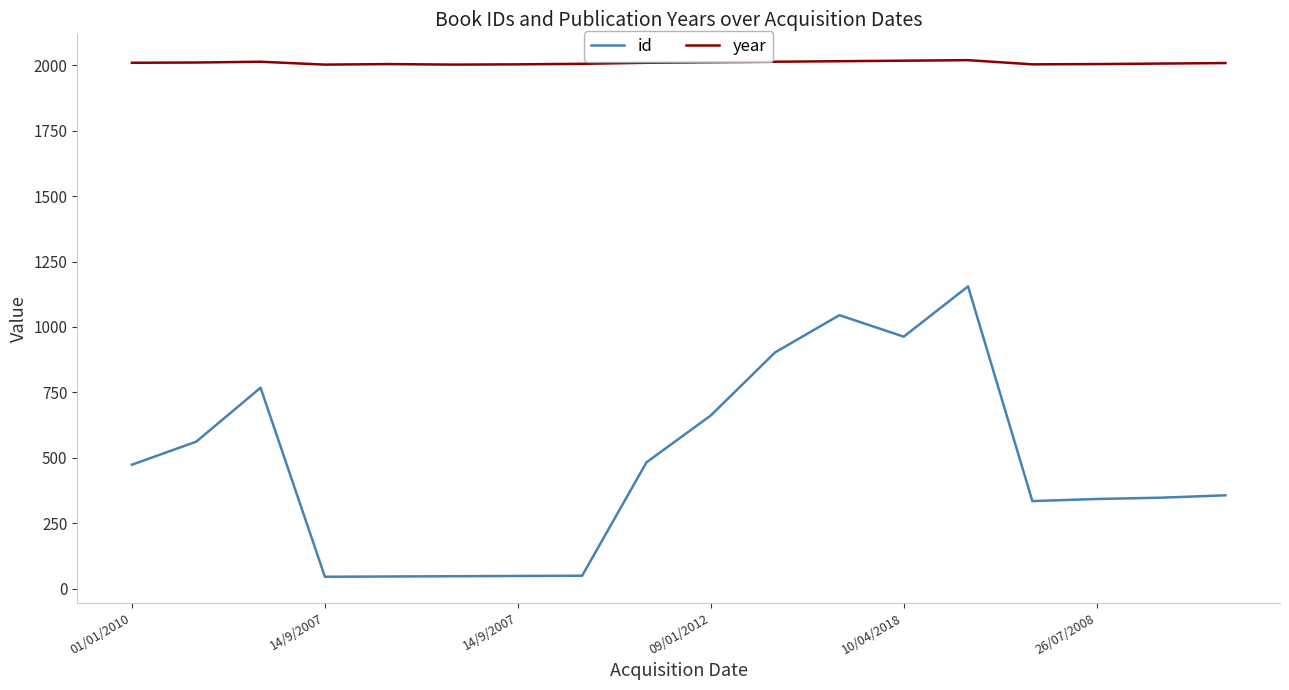

Which series has the largest total across all categories?

year